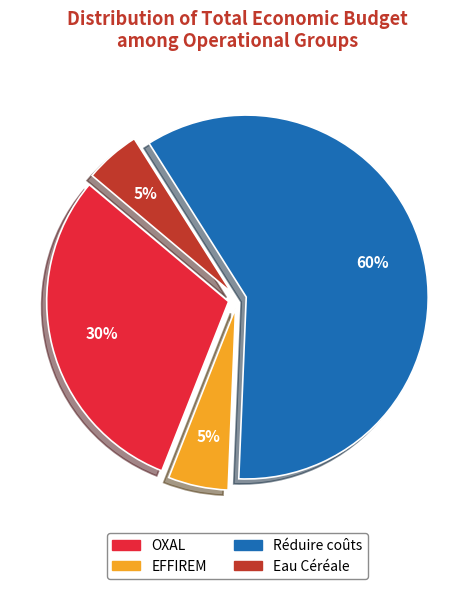

Does OXAL account for over 50% of the chart?

No